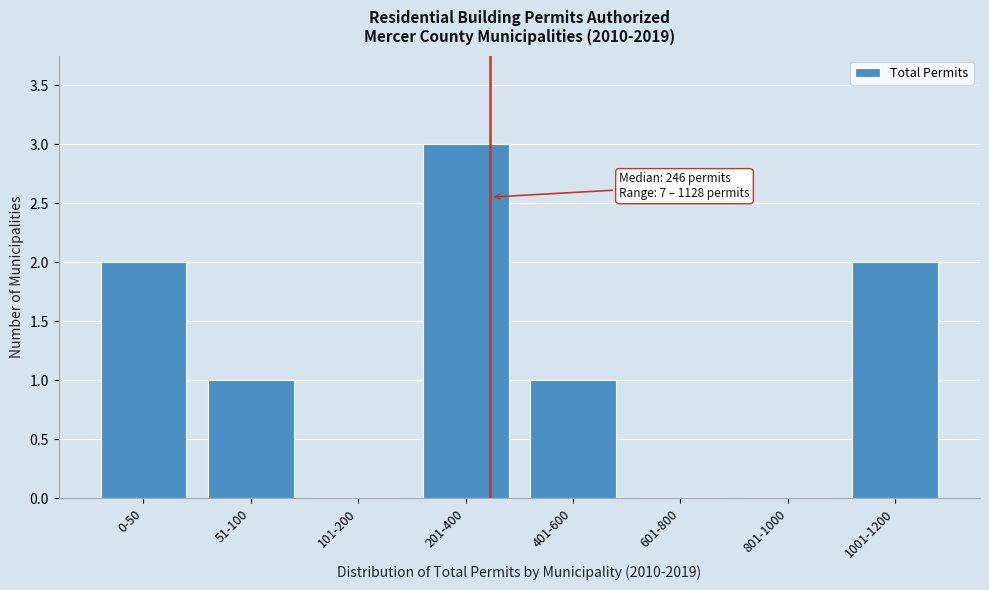

Reading left to right, what are all the values shown in this chart?

0-50=2	51-100=1	101-200=0	201-400=3	401-600=1	601-800=0	801-1000=0	1001-1200=2